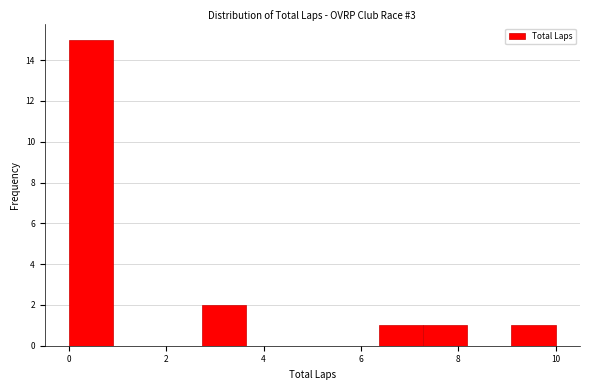

Reading left to right, transcribe this chart: for each bar, give the range it covers on the x-axis and its height. Neither the bar edges nor the heights are printed on the chart, so give them approximately, as read against the axes.

0.0 to 1.0: 15
1.0 to 1.8: 0
1.8 to 2.8: 0
2.8 to 3.6: 2
3.6 to 4.6: 0
4.6 to 5.4: 0
5.4 to 6.4: 0
6.4 to 7.2: 1
7.2 to 8.2: 1
8.2 to 9.0: 0
9.0 to 10.0: 1